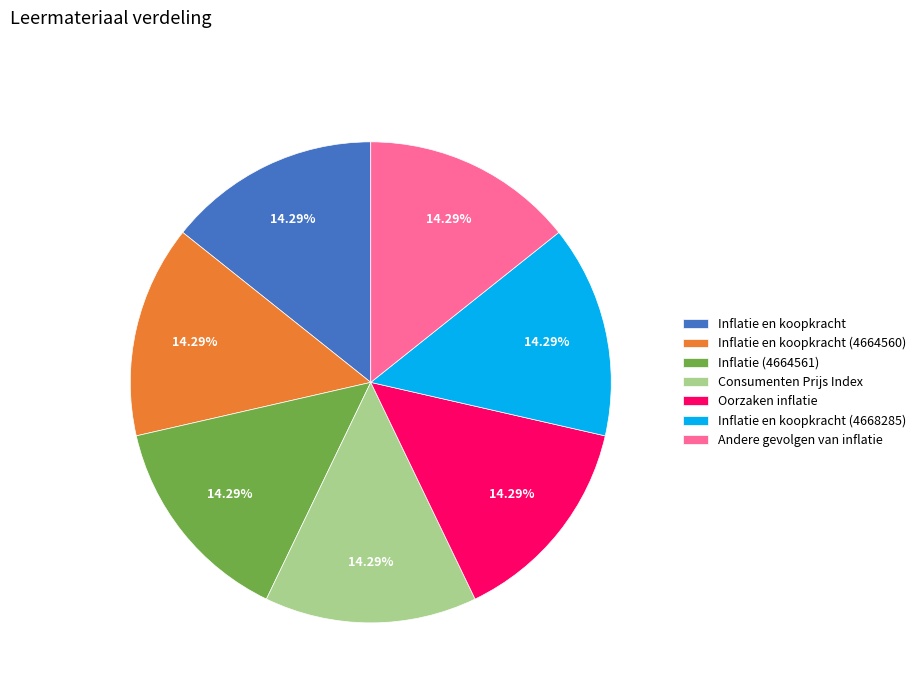

To the nearest percent, what is the difference between the largest and smallest slice percentages?

0%